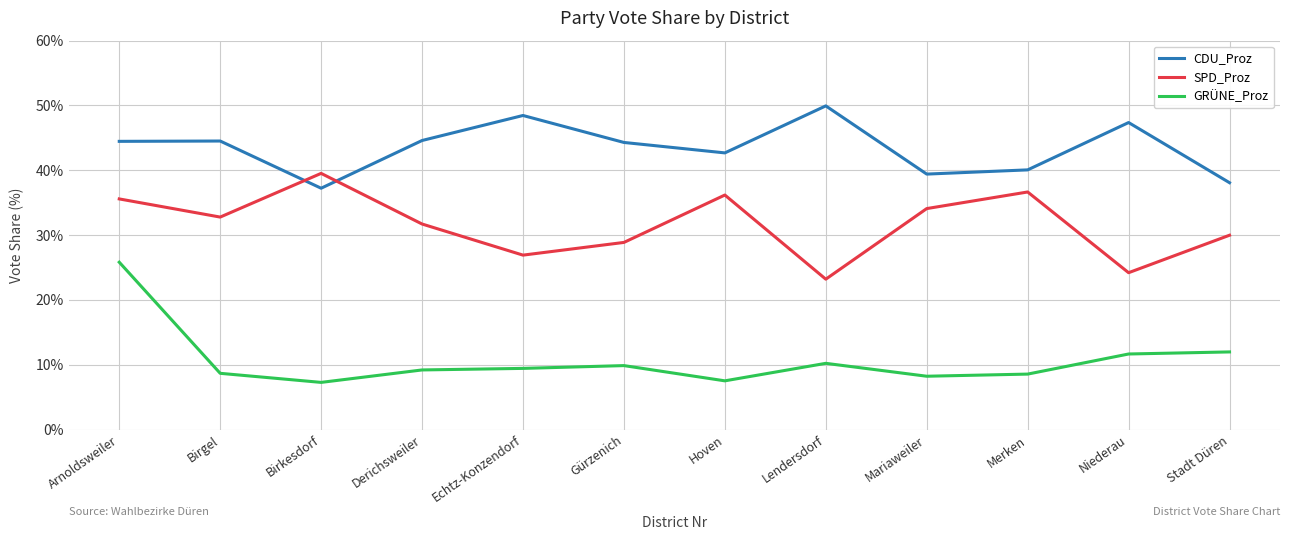

List the series in order of their peak value, lowest first.

GRÜNE_Proz, SPD_Proz, CDU_Proz